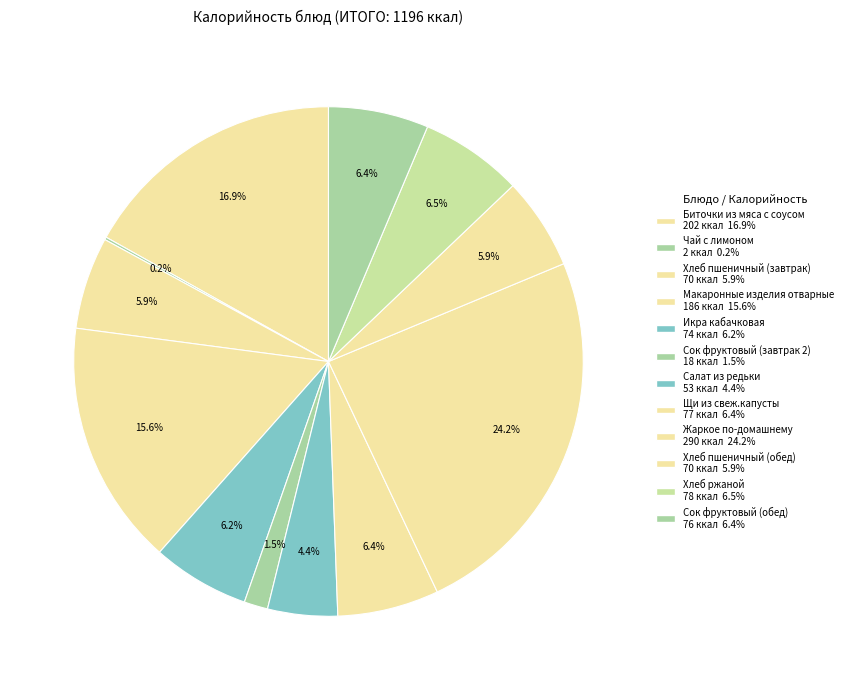

The Хлеб ржаной slice represents 7% of the pie. True or false?

True